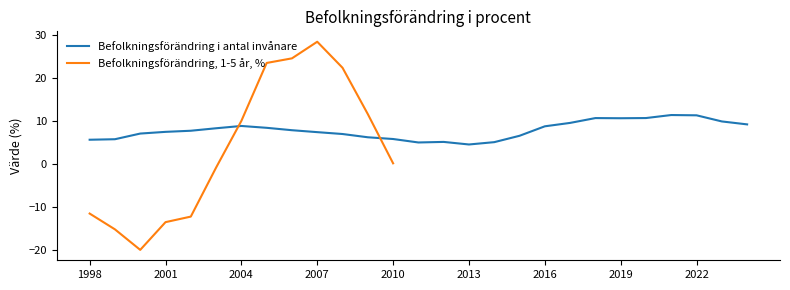

Which label corresponds to the largest value in the chart?

2021